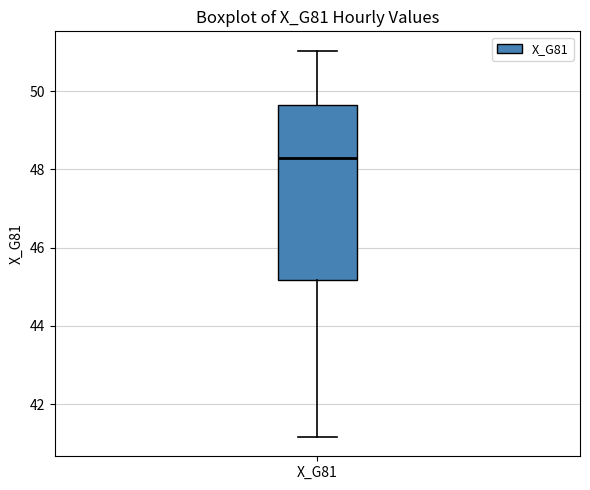

Read this box plot against the y-axis: the position of the median line, the range covered by the box, and the ends of both whiskers. The values are not printed on the chart, so give them approximately, as read against the axis.

median 48.2, box 45.2 to 49.6, whiskers 41.2 to 51.0